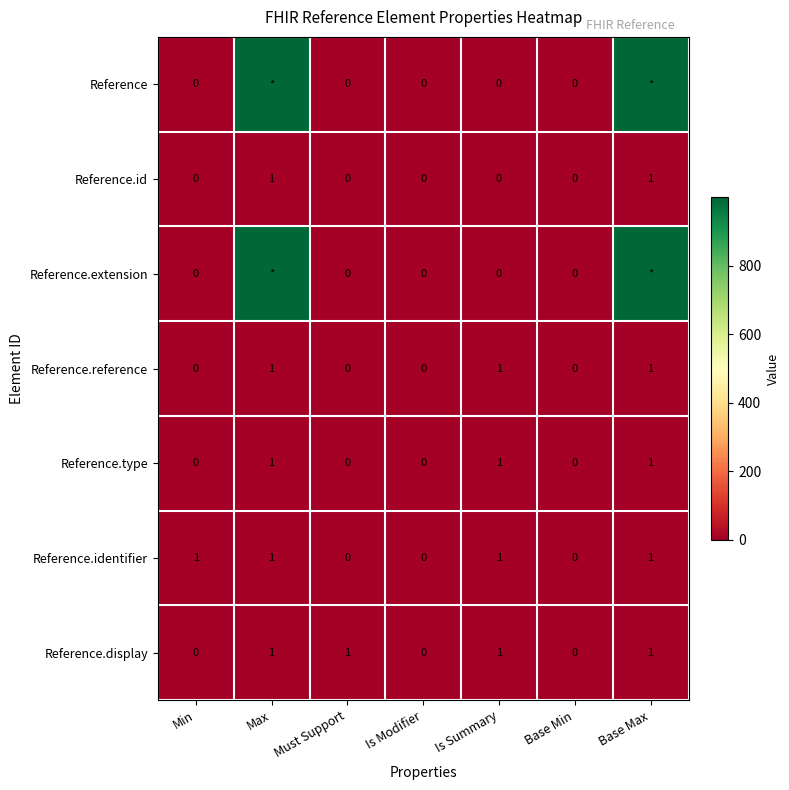

What is the sum of all Reference.type values?

3